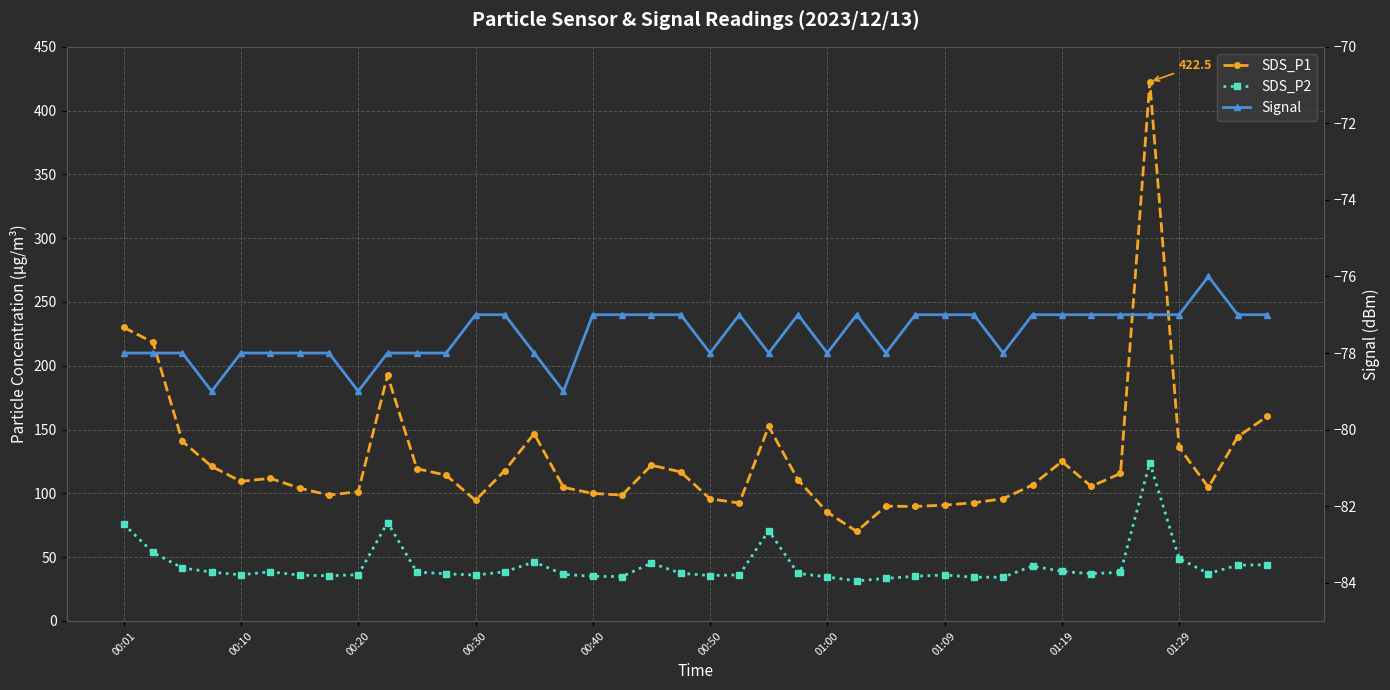

What is the sum of the SDS_P2 values at 39 and 19?

81.4